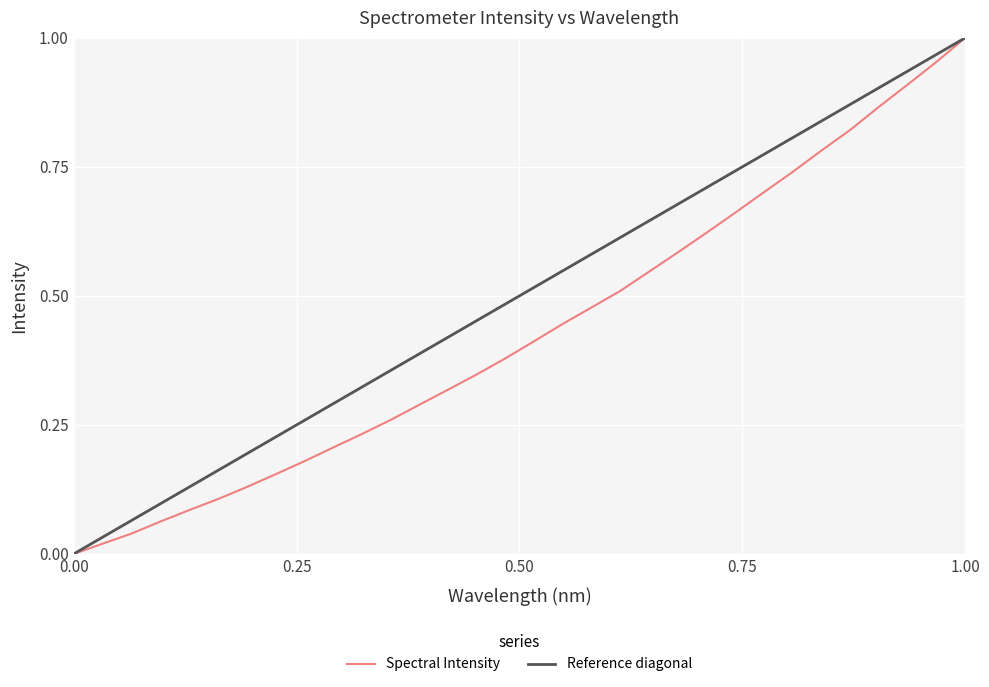

The value of Spectral Intensity at 0.00 is 0.0. True or false?

True